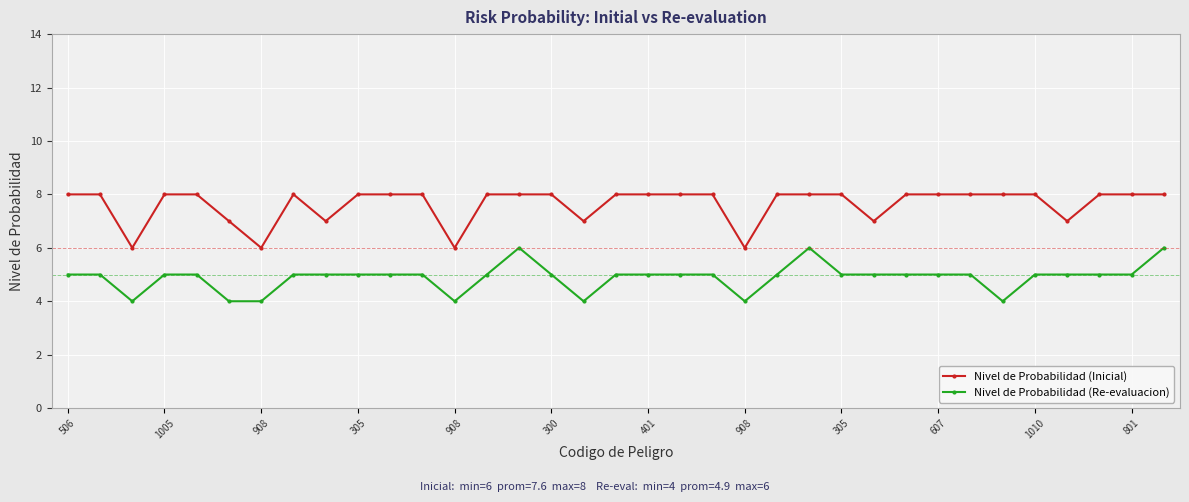

What is the value of the Nivel de Probabilidad (Inicial) point at the 18th from the left?

8